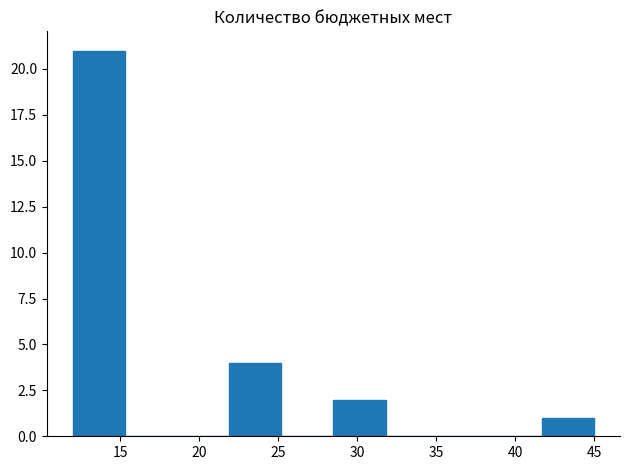

Which range on the x-axis has the tallest bar?

12.0 to 15.3